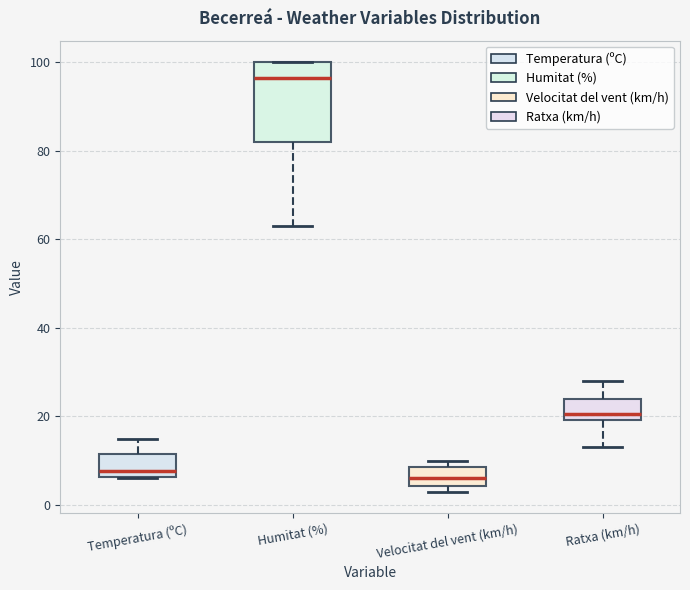

Which box has the highest median line?

Humitat (%)